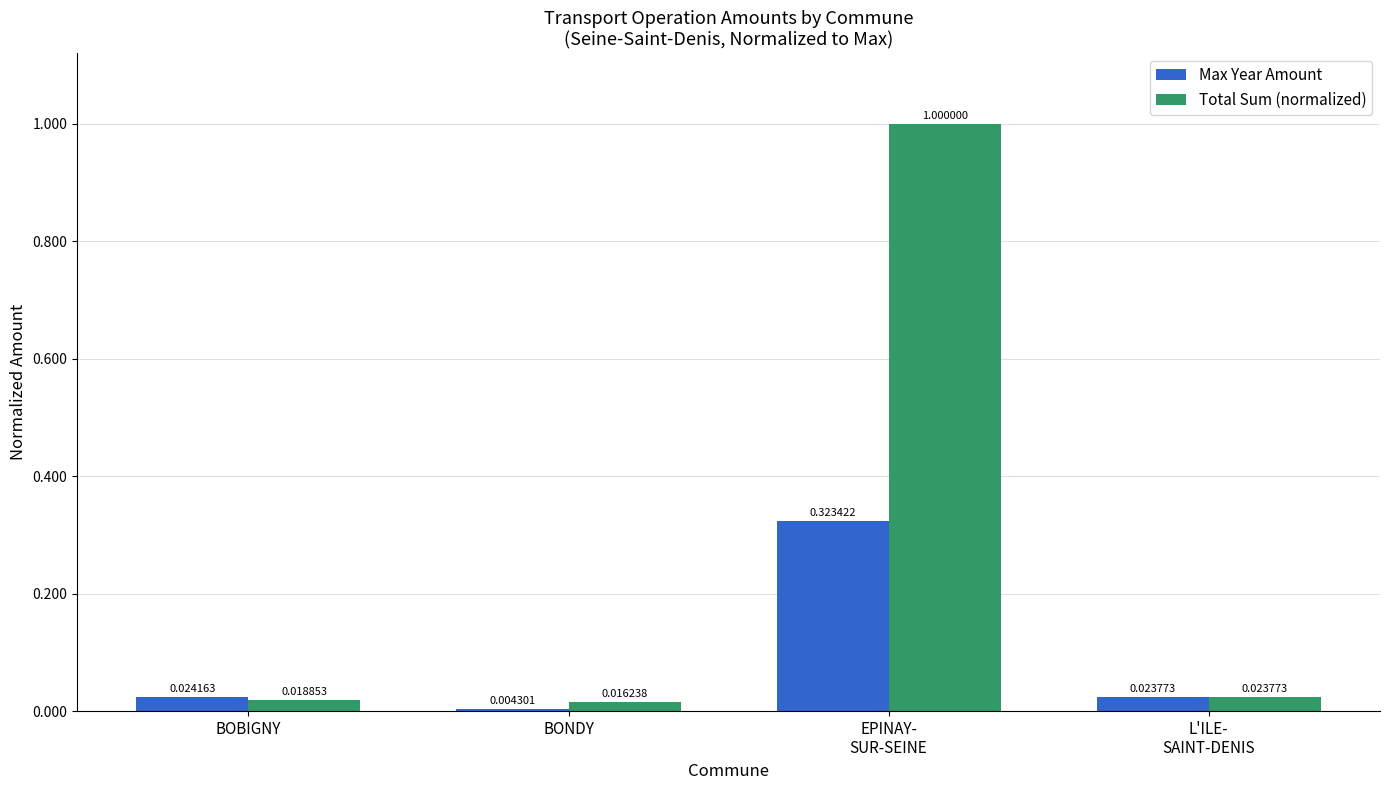

At which label does Max Year Amount reach its minimum?

BONDY